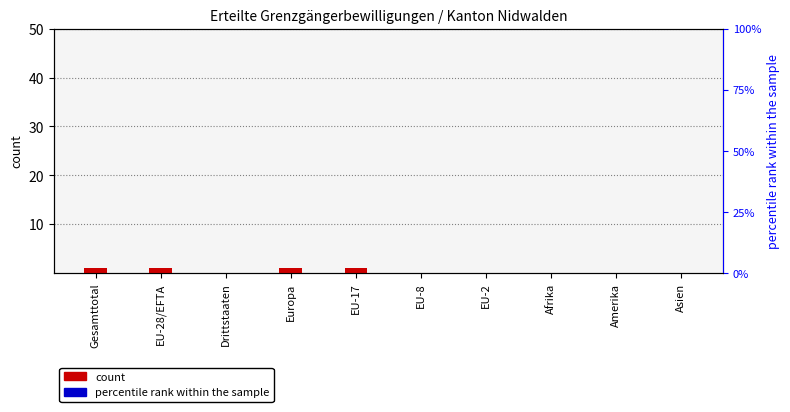

Is it true that Frauen (Total) equals 0 at EU-28/EFTA?

True